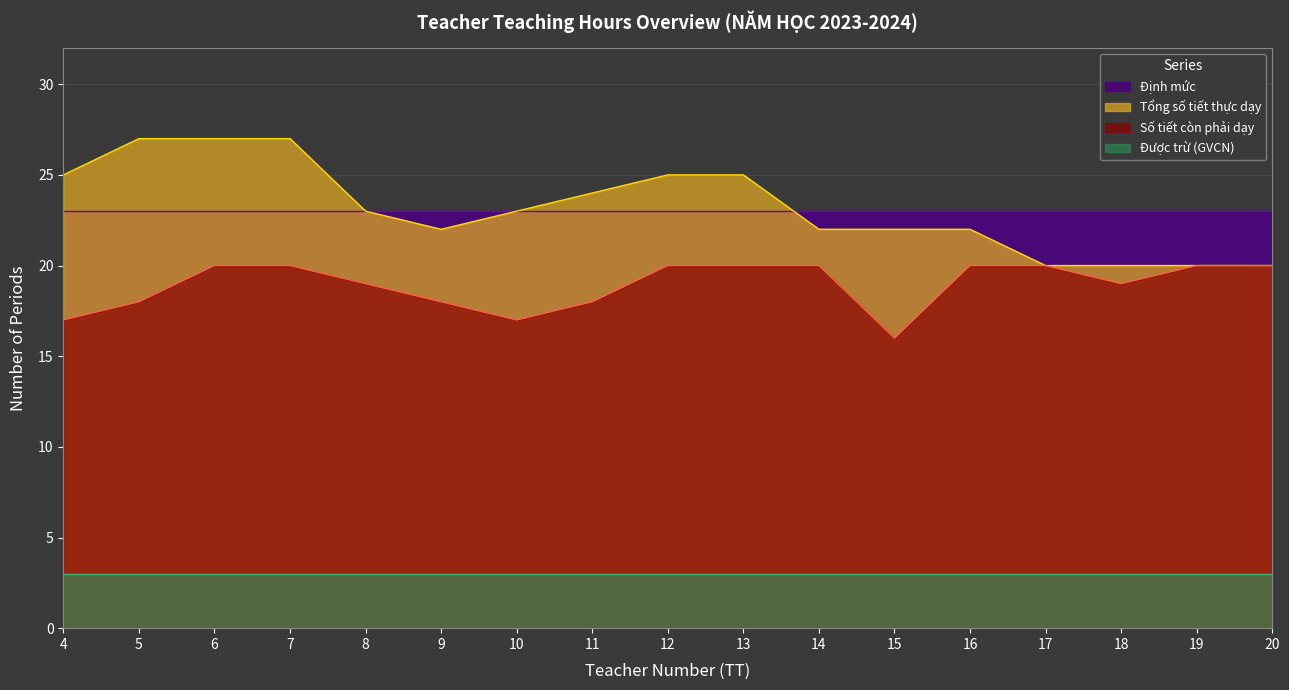

Rank the series at 11 from lowest to highest value.

Được trừ (GVCN), Số tiết còn phải dạy, Định mức, Tổng số tiết thực dạy